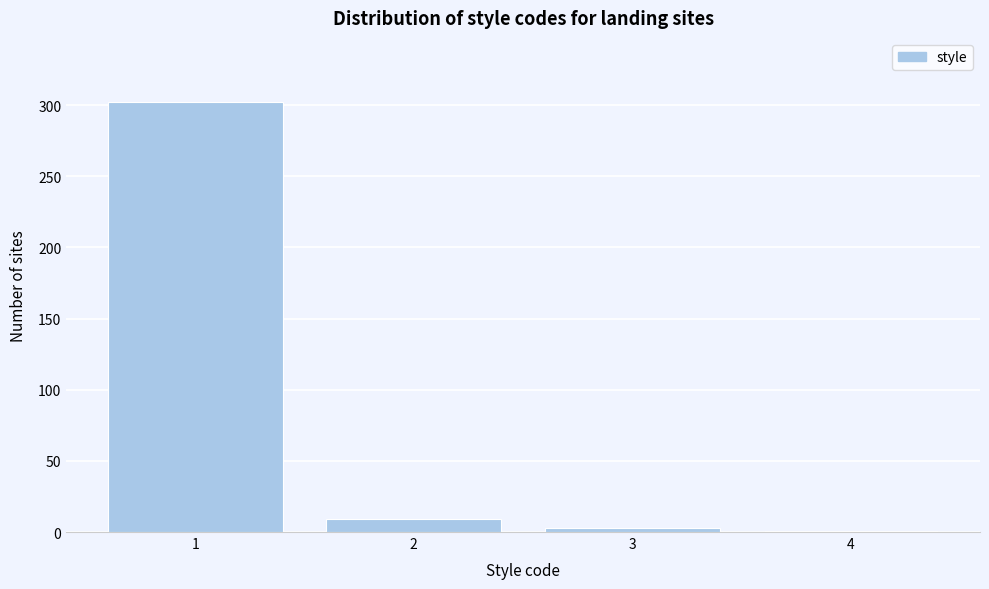

Reading left to right, extract all data points from this chart.

1=302	2=9	3=3	4=1